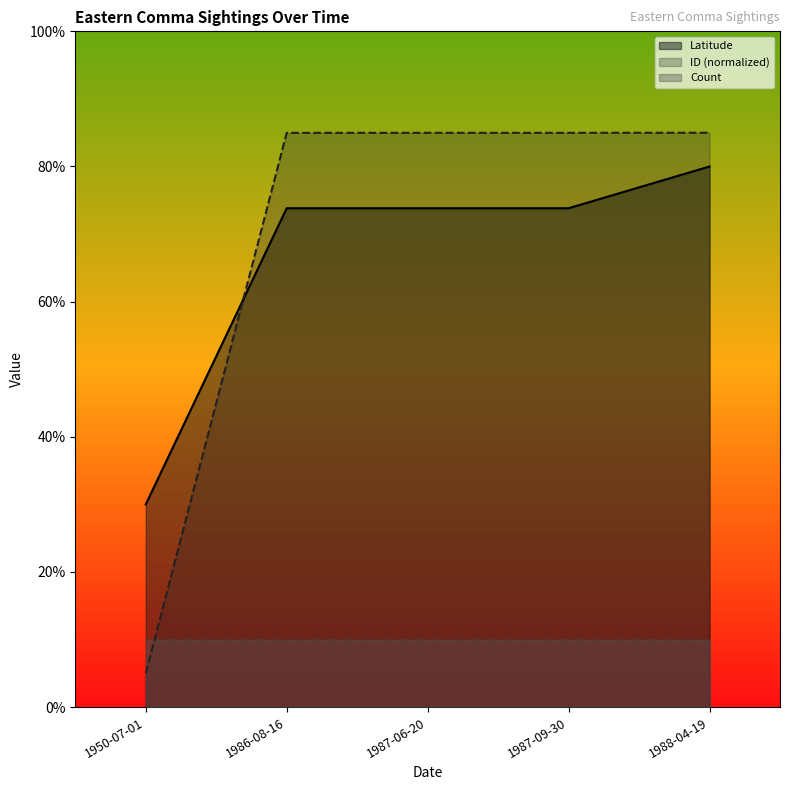

Between which two adjacent categories do ID_normalized and Latitude first intersect?

1950-07-01 and 1986-08-16